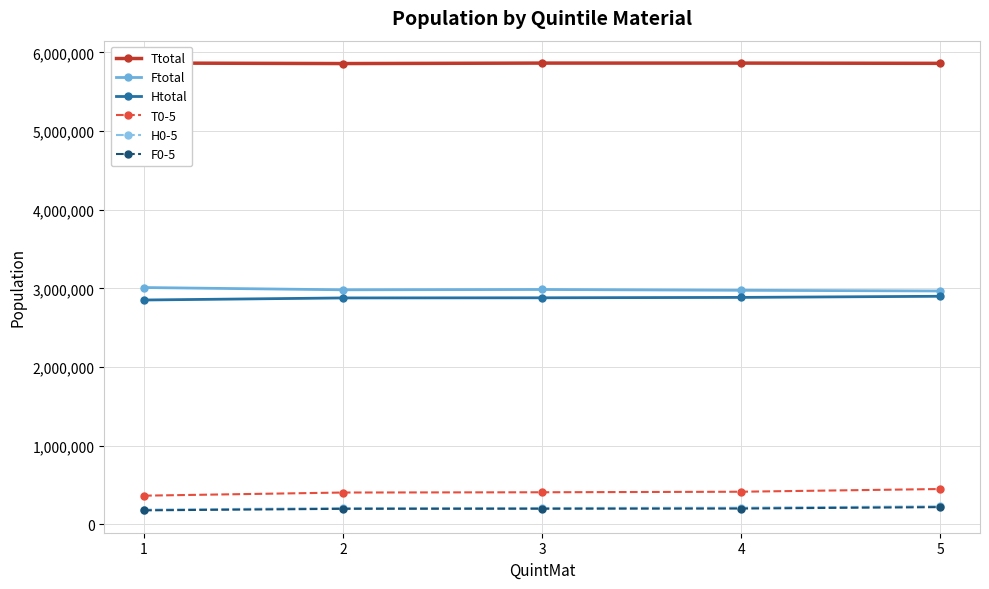

Between 2 and 3, which series saw the biggest shift?

Ttotal